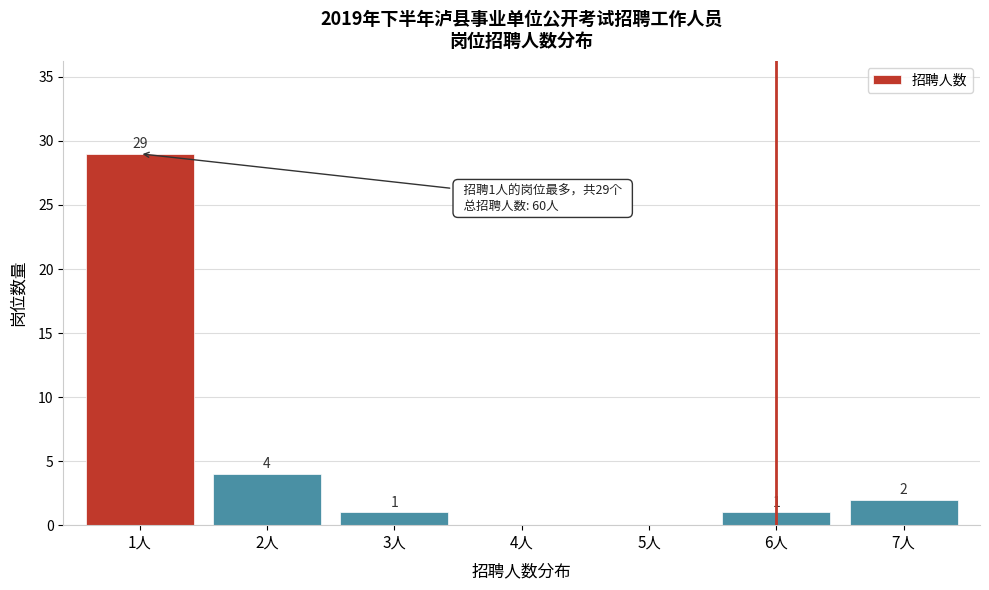

Reading left to right, transcribe all the data shown in this chart.

1人=29	2人=4	3人=1	4人=0	5人=0	6人=1	7人=2